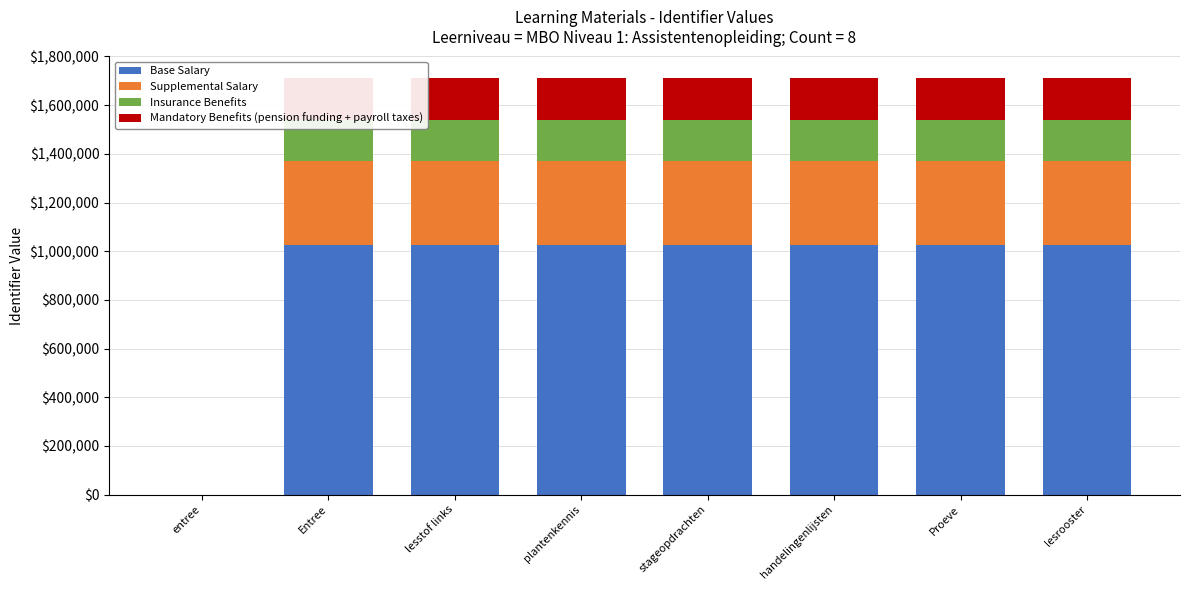

What is the approximate value of Base Salary at plantenkennis?

1026772.2